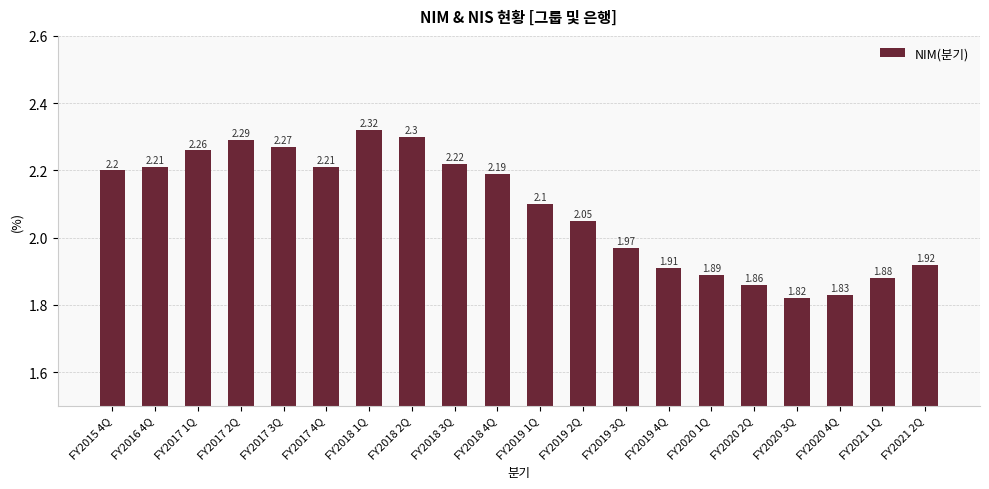

Approximately how many times larger is the value at FY2020 4Q compared to FY2020 3Q?

1.0